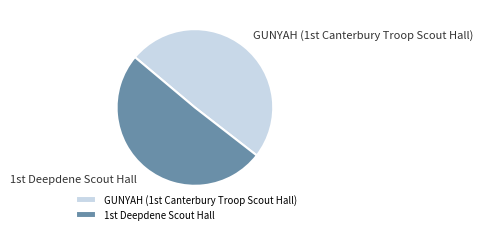

Which category has the smallest portion of the pie?

GUNYAH (1st Canterbury Troop Scout Hall)